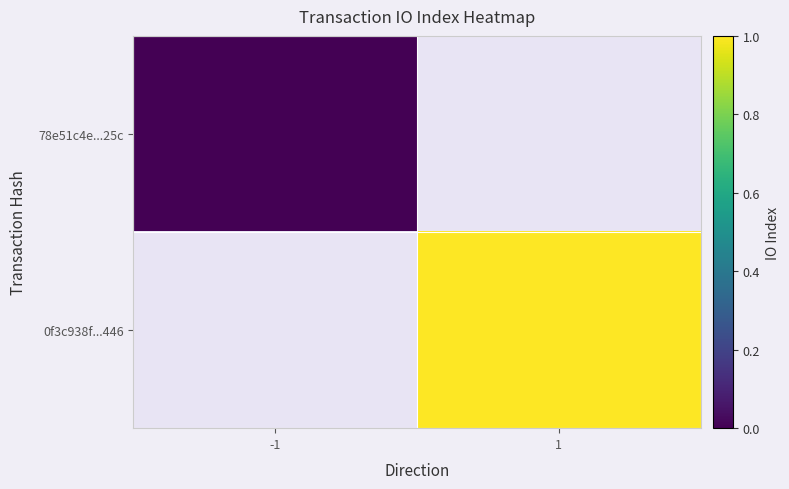

Is the value of 78e51c4e...25c at 1 greater than the value of 0f3c938f...446 at 1?

No